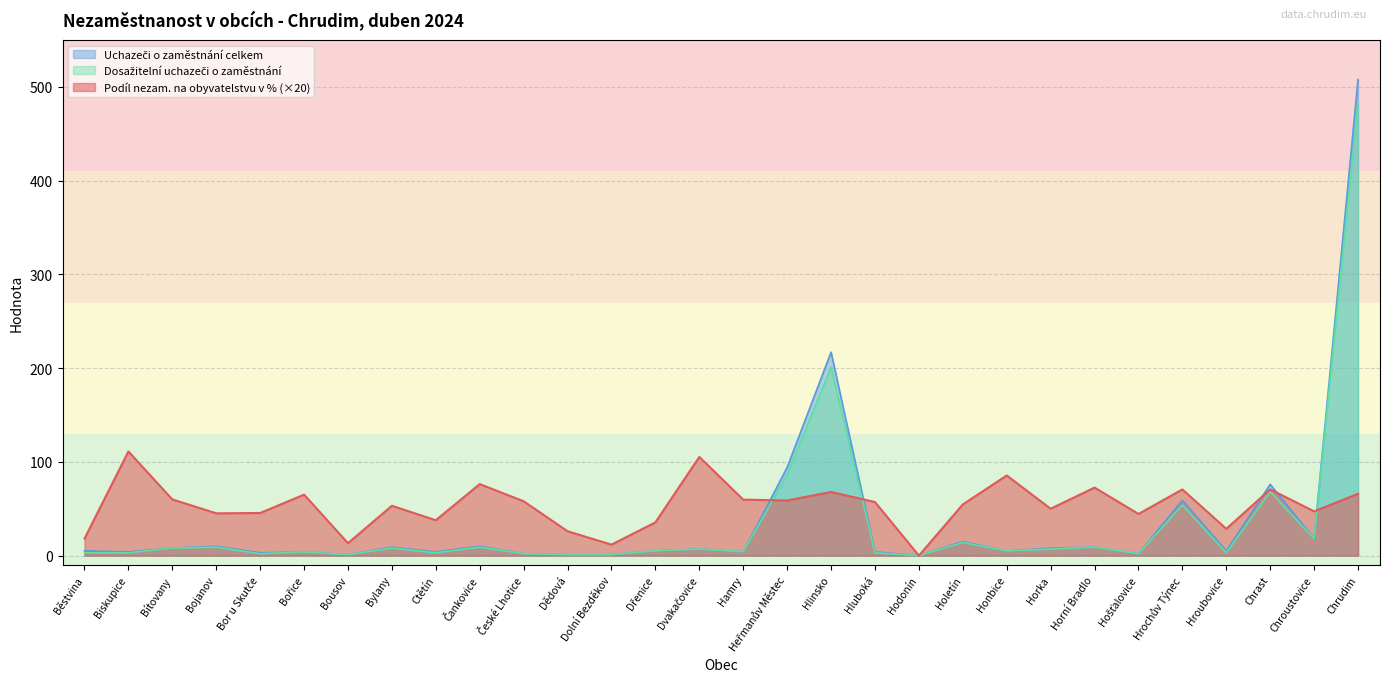

What are all the series names shown in the legend?

Podíl nezam. na obyvatelstvu v %, Uchazeči o zaměstnání celkem, Dosažitelní uchazeči o zaměstnání